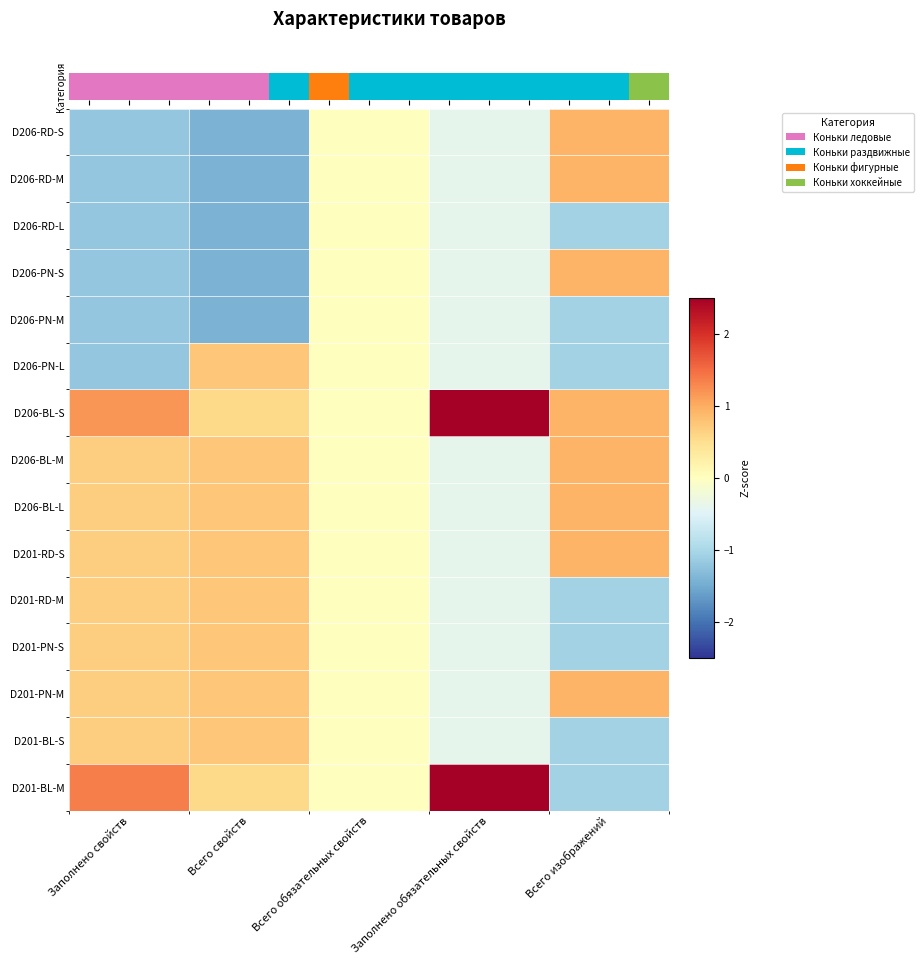

Reading left to right, what are all the values shown in this chart?

D206-RD-S: Заполнено свойств=-1.2	Всего свойств=-1.4	Всего обязательных свойств=0.0	Заполнено обязательных свойств=-0.4	Всего изображений=0.9
D206-RD-M: Заполнено свойств=-1.2	Всего свойств=-1.4	Всего обязательных свойств=0.0	Заполнено обязательных свойств=-0.4	Всего изображений=0.9
D206-RD-L: Заполнено свойств=-1.2	Всего свойств=-1.4	Всего обязательных свойств=0.0	Заполнено обязательных свойств=-0.4	Всего изображений=-1.1
D206-PN-S: Заполнено свойств=-1.2	Всего свойств=-1.4	Всего обязательных свойств=0.0	Заполнено обязательных свойств=-0.4	Всего изображений=0.9
D206-PN-M: Заполнено свойств=-1.2	Всего свойств=-1.4	Всего обязательных свойств=0.0	Заполнено обязательных свойств=-0.4	Всего изображений=-1.1
D206-PN-L: Заполнено свойств=-1.2	Всего свойств=0.7	Всего обязательных свойств=0.0	Заполнено обязательных свойств=-0.4	Всего изображений=-1.1
D206-BL-S: Заполнено свойств=1.2	Всего свойств=0.5	Всего обязательных свойств=0.0	Заполнено обязательных свойств=2.5	Всего изображений=0.9
D206-BL-M: Заполнено свойств=0.7	Всего свойств=0.7	Всего обязательных свойств=0.0	Заполнено обязательных свойств=-0.4	Всего изображений=0.9
D206-BL-L: Заполнено свойств=0.7	Всего свойств=0.7	Всего обязательных свойств=0.0	Заполнено обязательных свойств=-0.4	Всего изображений=0.9
D201-RD-S: Заполнено свойств=0.7	Всего свойств=0.7	Всего обязательных свойств=0.0	Заполнено обязательных свойств=-0.4	Всего изображений=0.9
D201-RD-M: Заполнено свойств=0.7	Всего свойств=0.7	Всего обязательных свойств=0.0	Заполнено обязательных свойств=-0.4	Всего изображений=-1.1
D201-PN-S: Заполнено свойств=0.7	Всего свойств=0.7	Всего обязательных свойств=0.0	Заполнено обязательных свойств=-0.4	Всего изображений=-1.1
D201-PN-M: Заполнено свойств=0.7	Всего свойств=0.7	Всего обязательных свойств=0.0	Заполнено обязательных свойств=-0.4	Всего изображений=0.9
D201-BL-S: Заполнено свойств=0.7	Всего свойств=0.7	Всего обязательных свойств=0.0	Заполнено обязательных свойств=-0.4	Всего изображений=-1.1
D201-BL-M: Заполнено свойств=1.3	Всего свойств=0.5	Всего обязательных свойств=0.0	Заполнено обязательных свойств=2.5	Всего изображений=-1.1